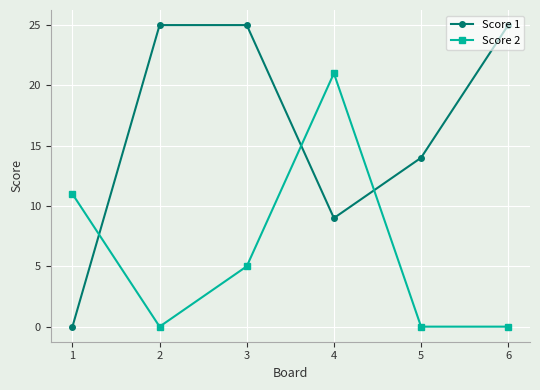

After their last crossing, which series has the higher values: Score 2 or Score 1?

Score 1